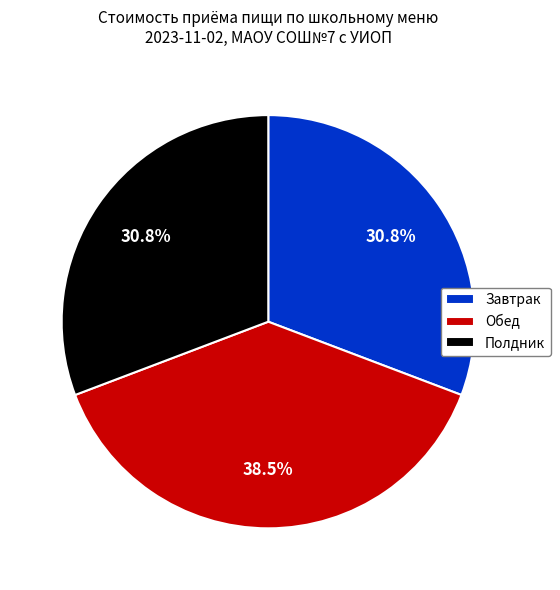

Does any single category account for the majority?

No